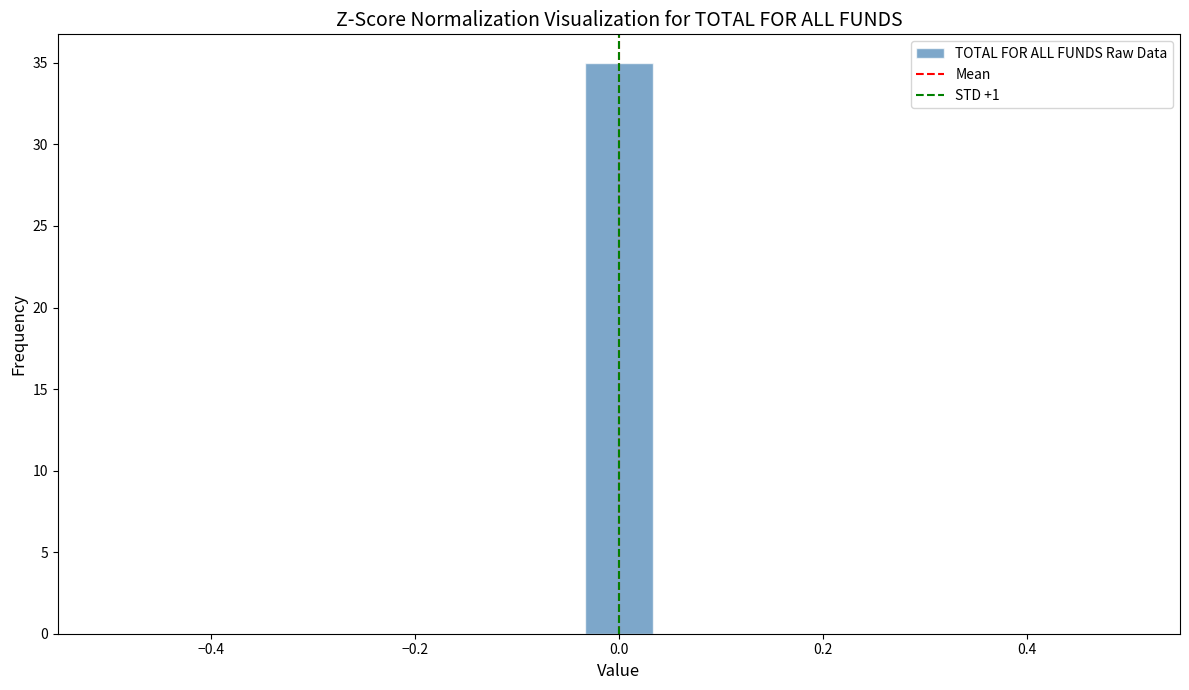

Read against the x-axis, roughly where is the centre of the tallest bar?

0.00